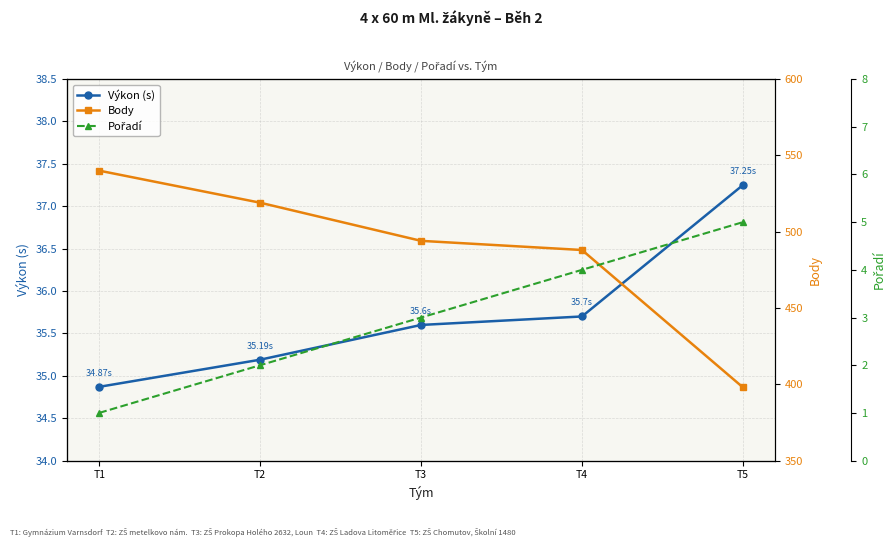

Which series has the largest total across all categories?

Body